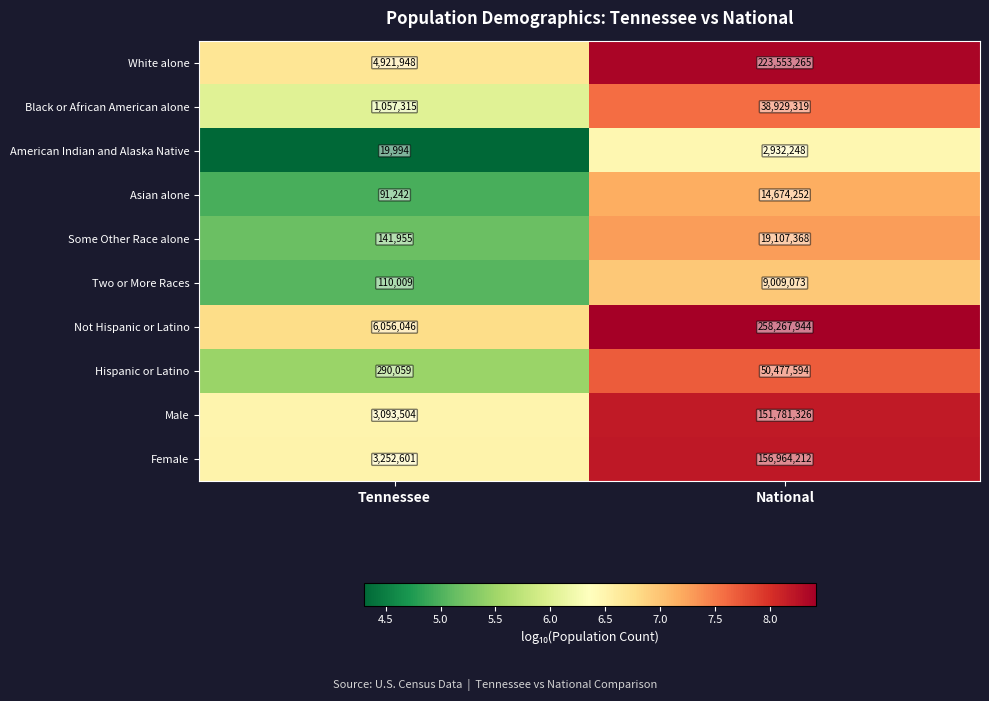

Between Tennessee and National, which series saw the biggest shift?

Not Hispanic or Latino